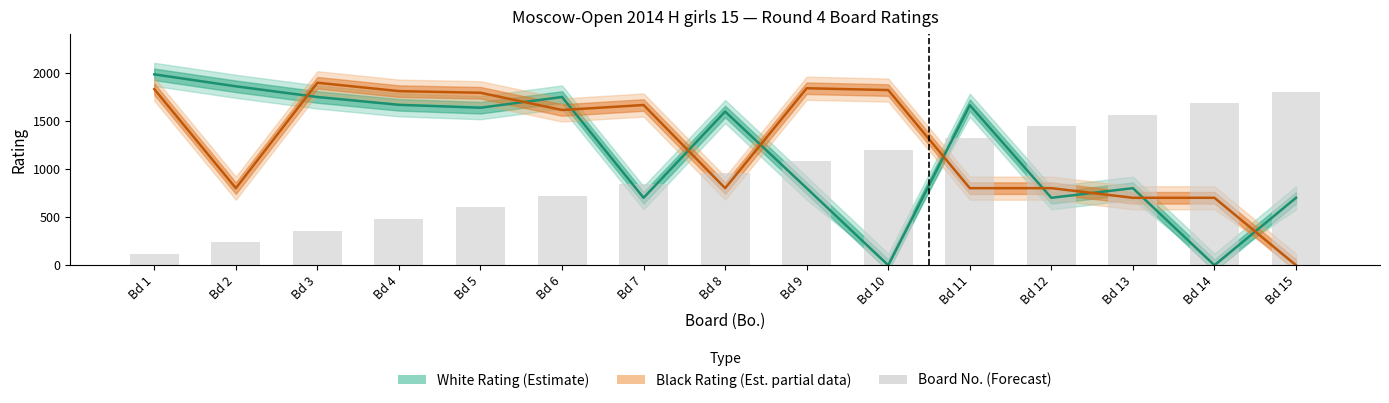

What is the difference between the highest and lowest values at Bd 14?

1680